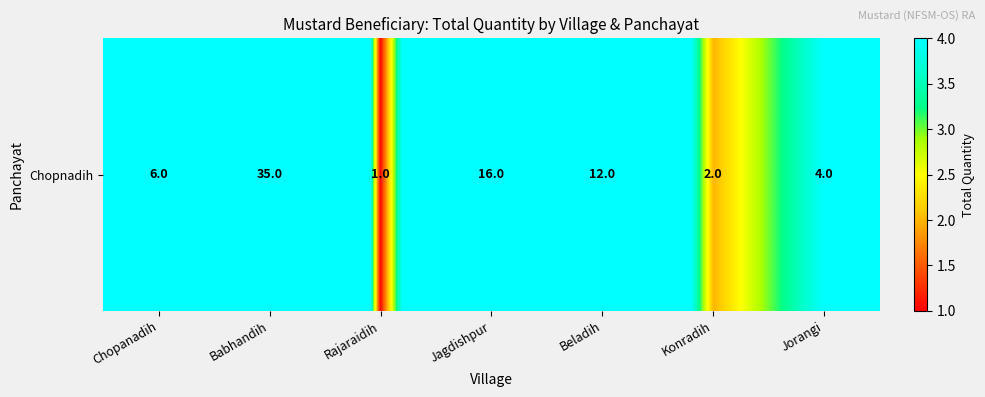

What is the sum of the values at Jagdishpur and Beladih?

28